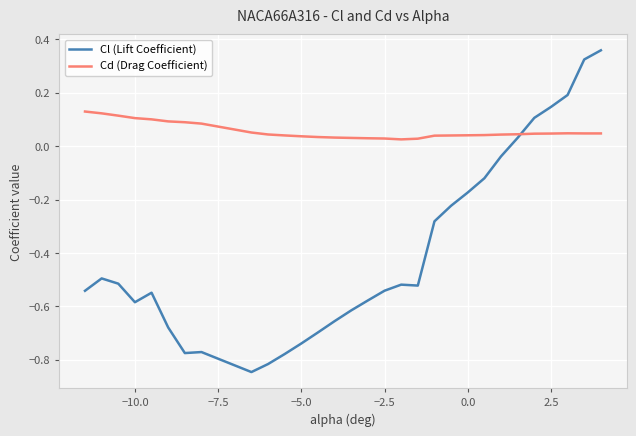

List the series in order of their peak value, lowest first.

Cd (Drag Coefficient), Cl (Lift Coefficient)